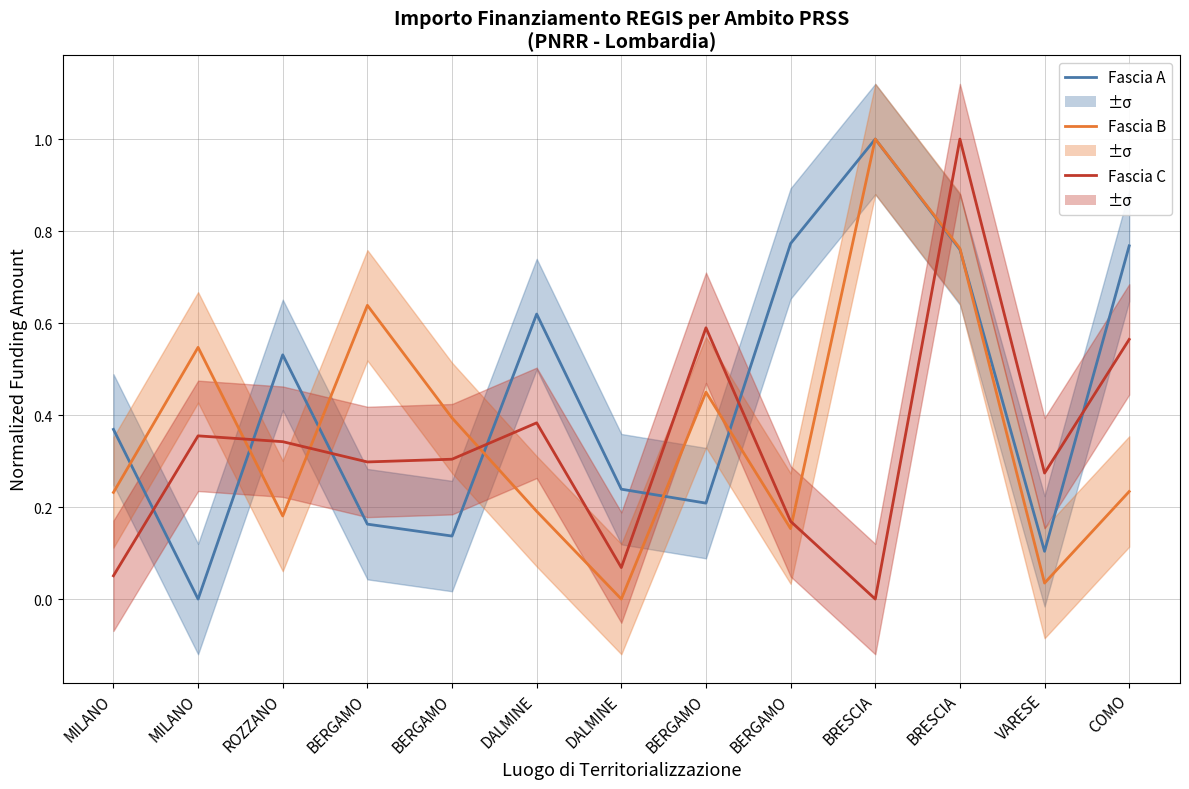

Rank the series by their average value, from highest to lowest.

Fascia A, Fascia B, Fascia C